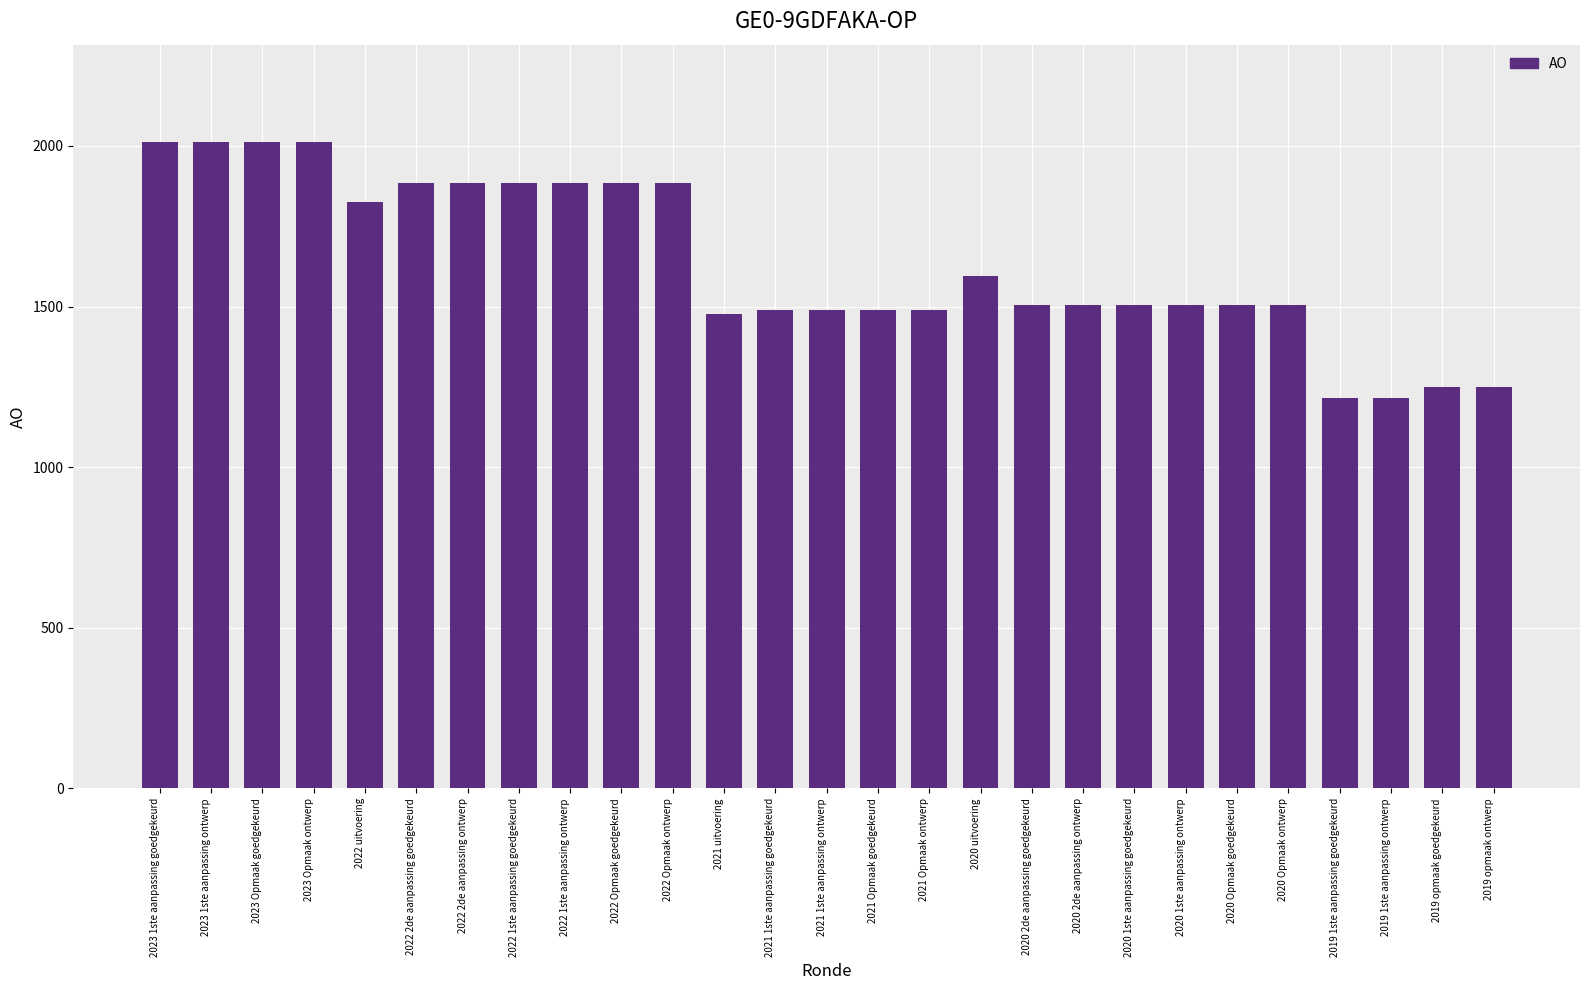

True or false: the data shows 449 at 2020 Opmaak ontwerp.

False